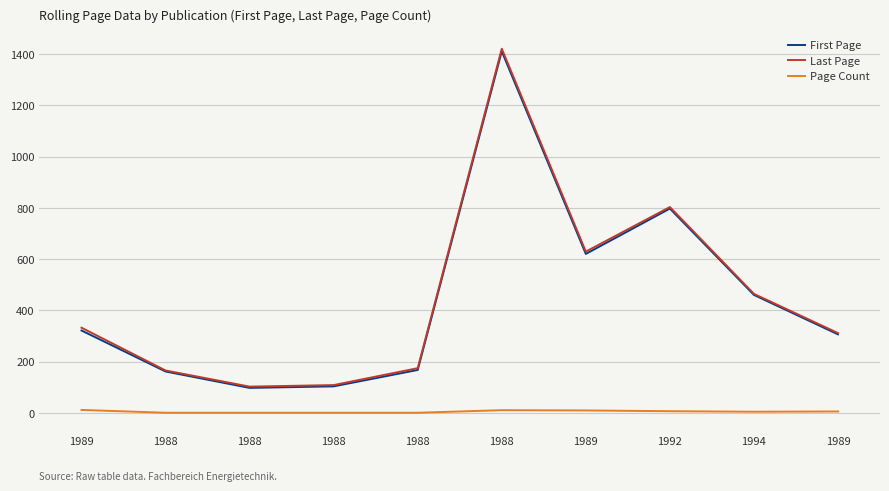

What is the difference between the maximum and minimum values in the Last Page series?

1319